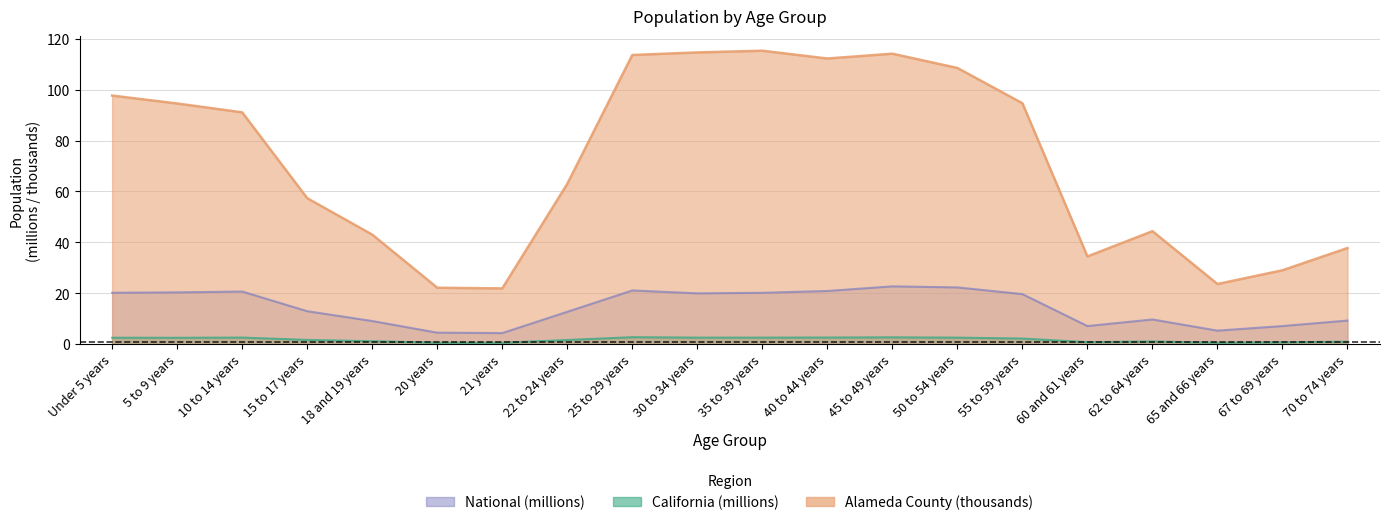

What is the label of the 4th point from the left?

15 to 17 years